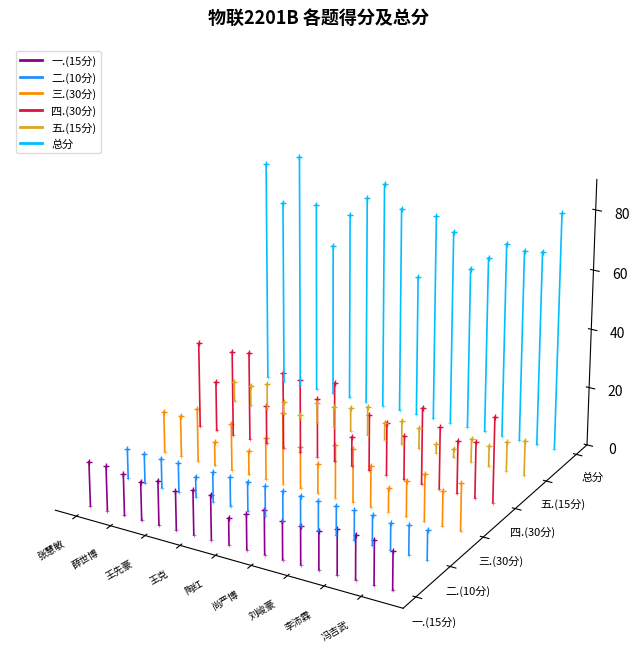

How many lines are shown in the chart?

6